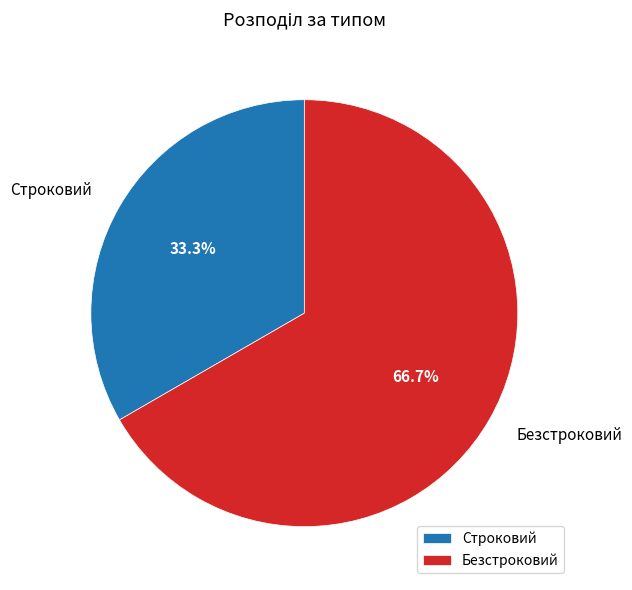

Is there a majority slice in this chart?

Yes